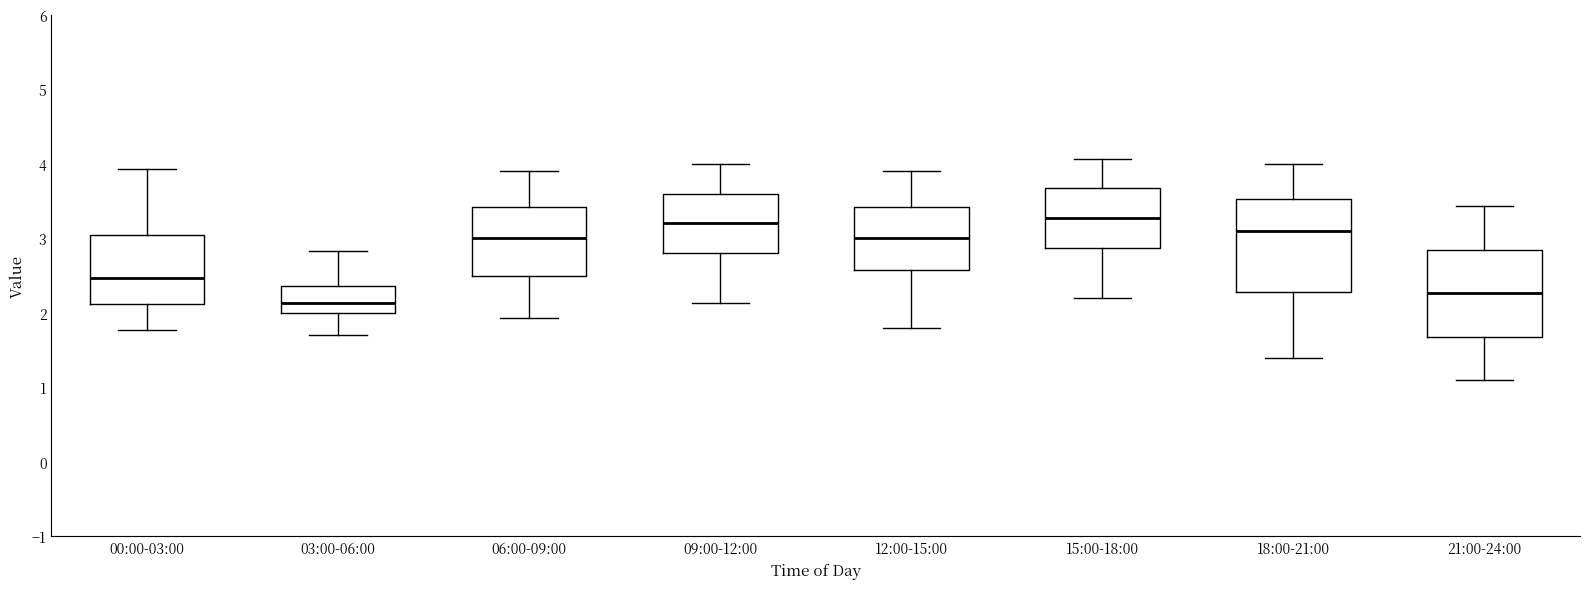

Reading left to right, transcribe this box plot: for each box, give where its median line is, the range the box spans, and where its two whiskers end, as read against the y-axis. The values are not printed on the chart, so give them approximately, as read against the axis.

00:00-03:00: median 2.5, box 2.1 to 3.0, whiskers 1.8 to 3.9
03:00-06:00: median 2.1, box 2.0 to 2.4, whiskers 1.7 to 2.8
06:00-09:00: median 3.0, box 2.5 to 3.4, whiskers 1.9 to 3.9
09:00-12:00: median 3.2, box 2.8 to 3.6, whiskers 2.1 to 4.0
12:00-15:00: median 3.0, box 2.6 to 3.4, whiskers 1.8 to 3.9
15:00-18:00: median 3.3, box 2.9 to 3.7, whiskers 2.2 to 4.1
18:00-21:00: median 3.1, box 2.3 to 3.5, whiskers 1.4 to 4.0
21:00-24:00: median 2.3, box 1.7 to 2.8, whiskers 1.1 to 3.4